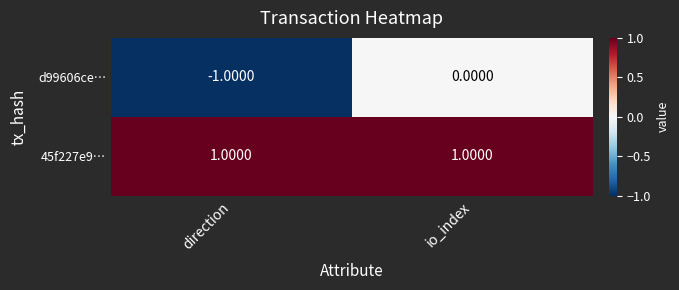

At which category is the sum across all series the highest?

io_index